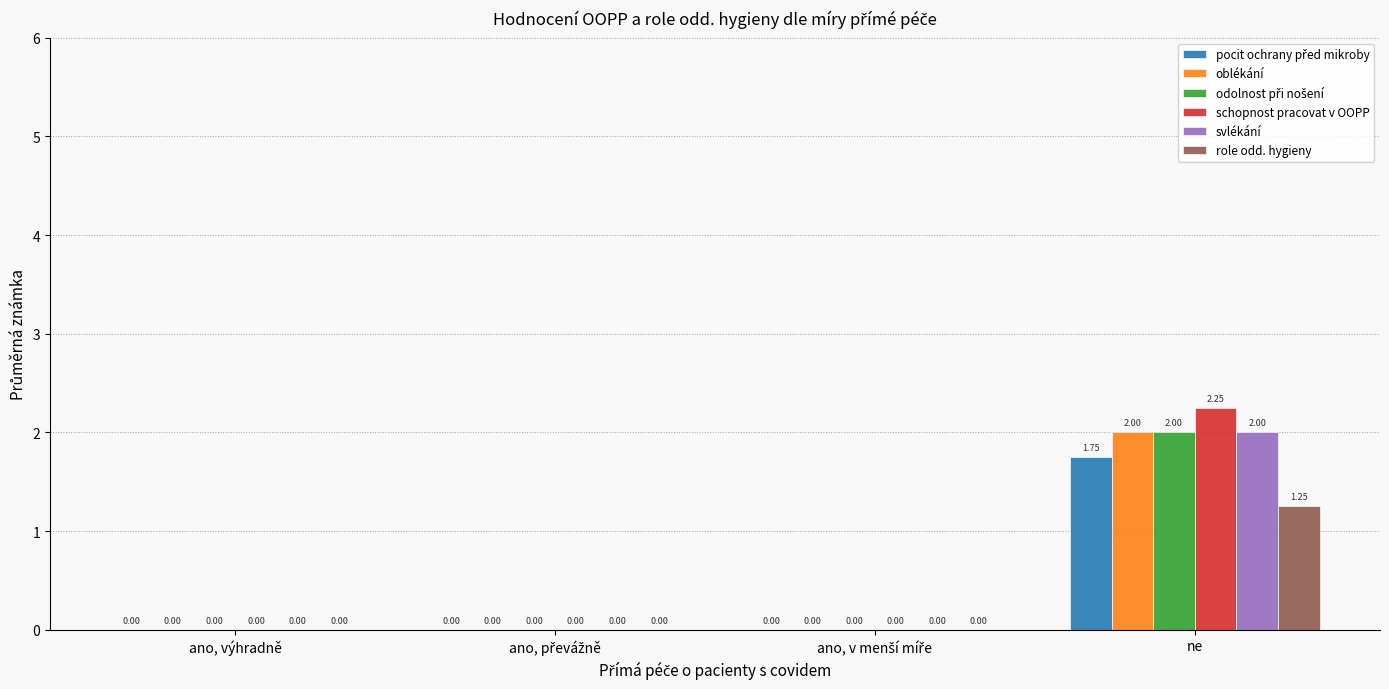

Which category has the highest value across all series?

ne